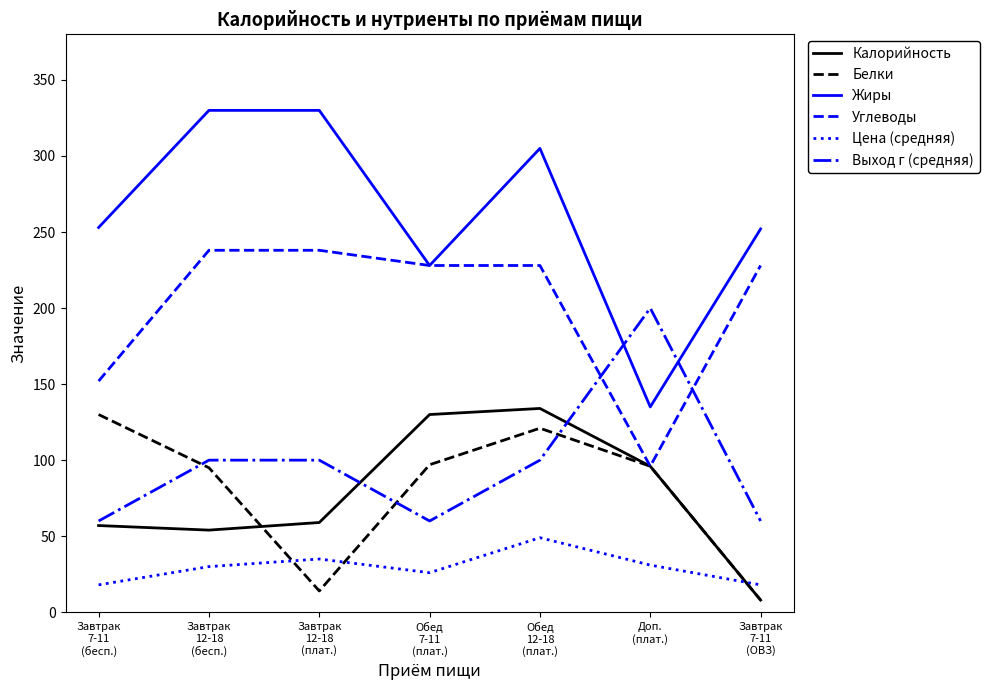

Which series has the largest total across all categories?

Жиры